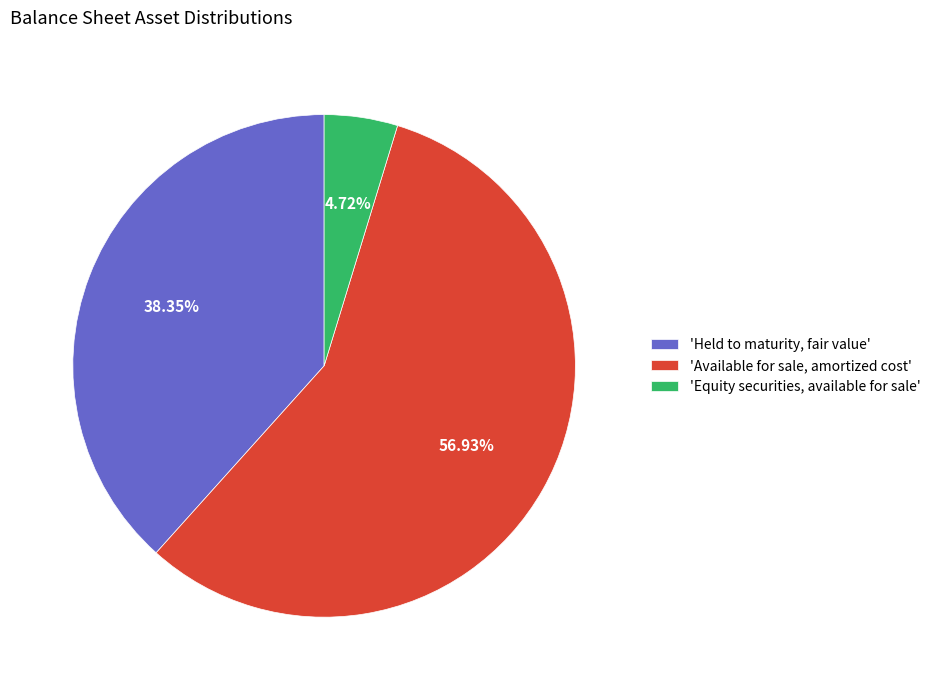

Rank the categories by value from lowest to highest.

'Equity securities, available for sale', 'Held to maturity, fair value', 'Available for sale, amortized cost'